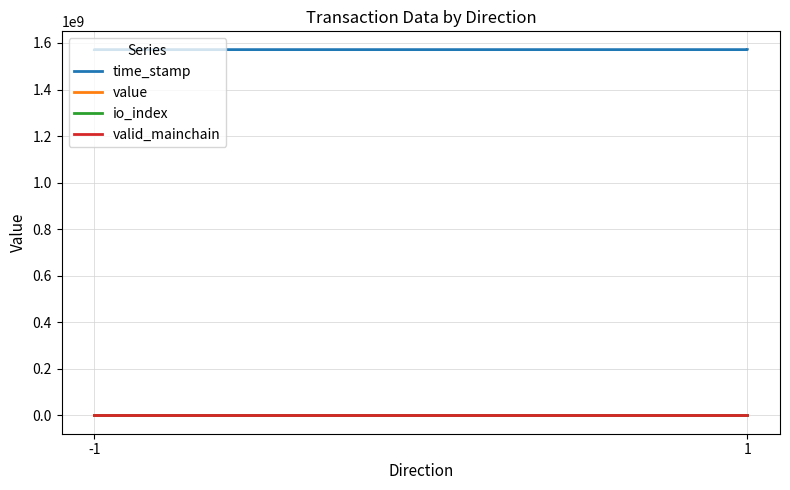

What is the highest value of the time_stamp series?

1571507199.0